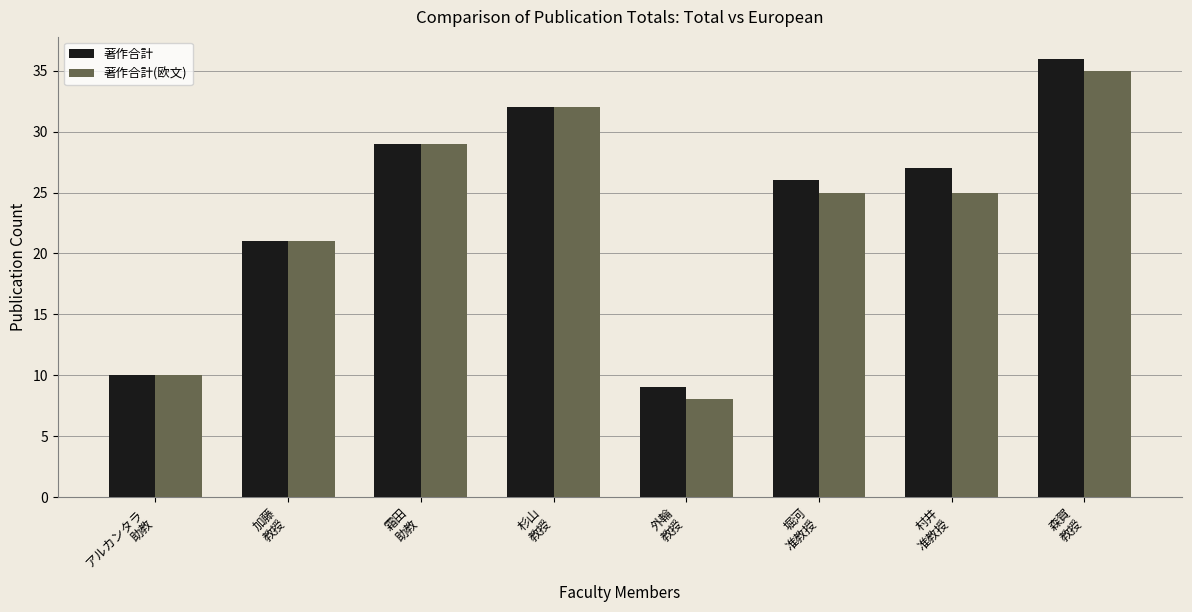

What is the maximum value for 著作合計?

36